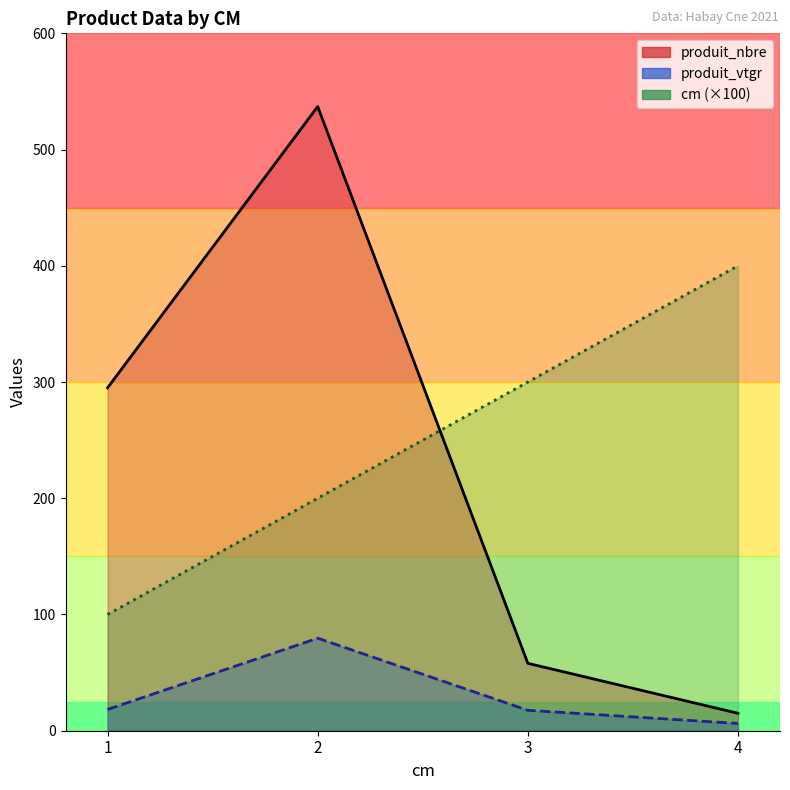

What value does the produit_vtgr series have at 2?

79.6